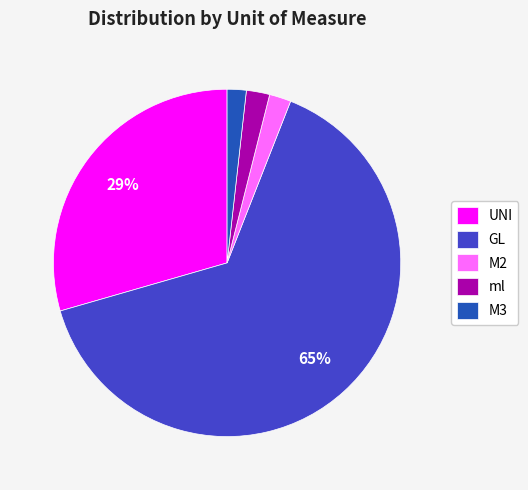

Count the number of slices in the pie.

5